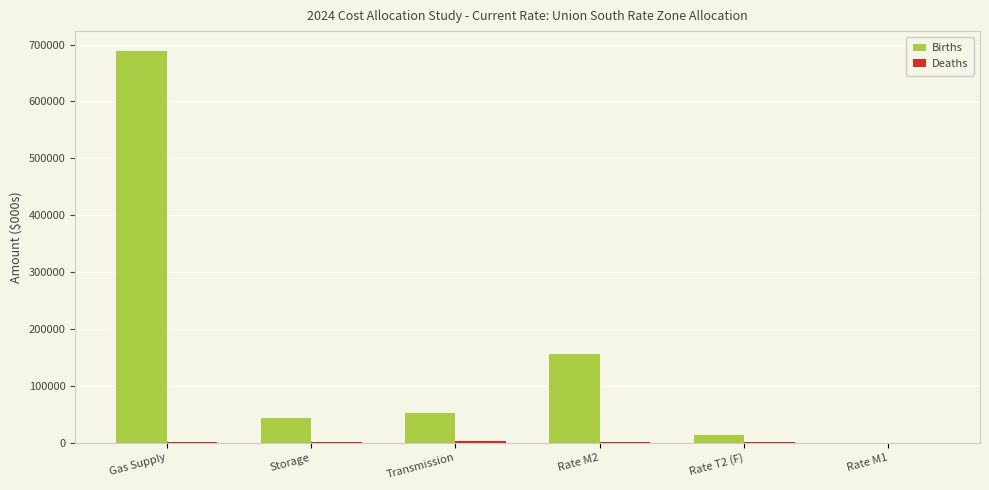

At which label does Births reach its peak?

Gas Supply